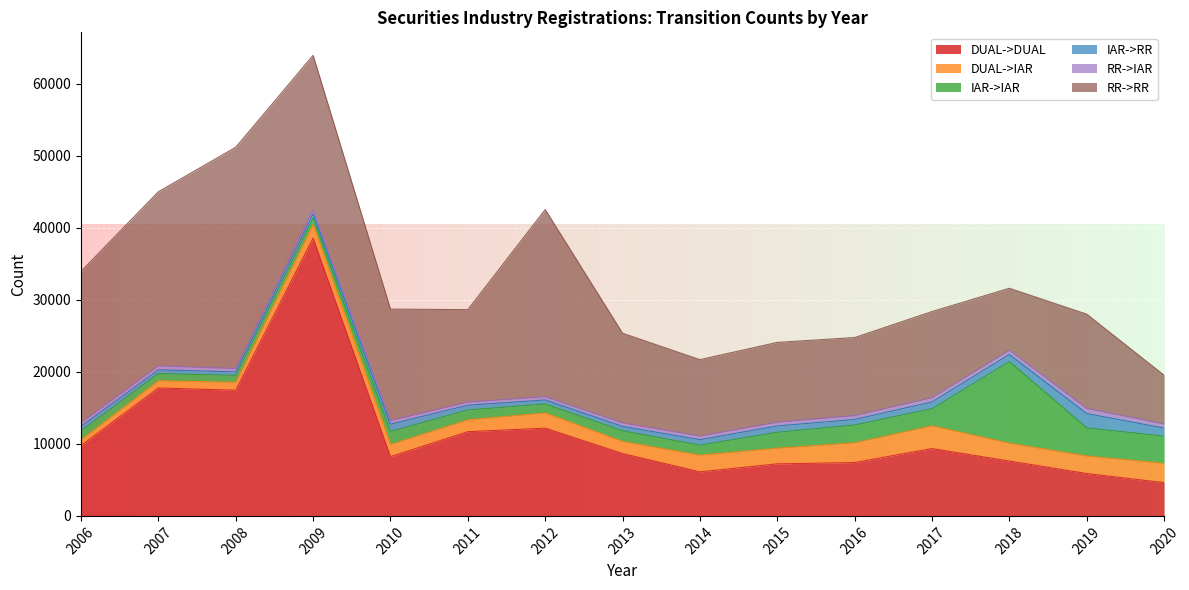

Which series has the widest spread of values?

DUAL->DUAL